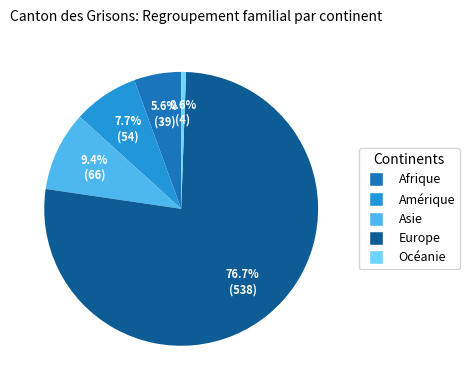

What percentage is the Europe slice, to the nearest percent?

77%